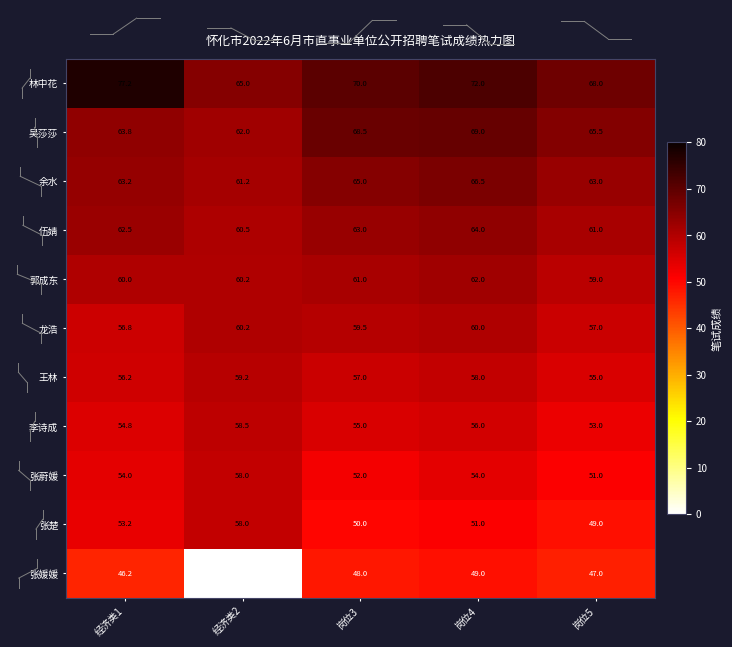

At how many categories does at least one series exceed 11?

5